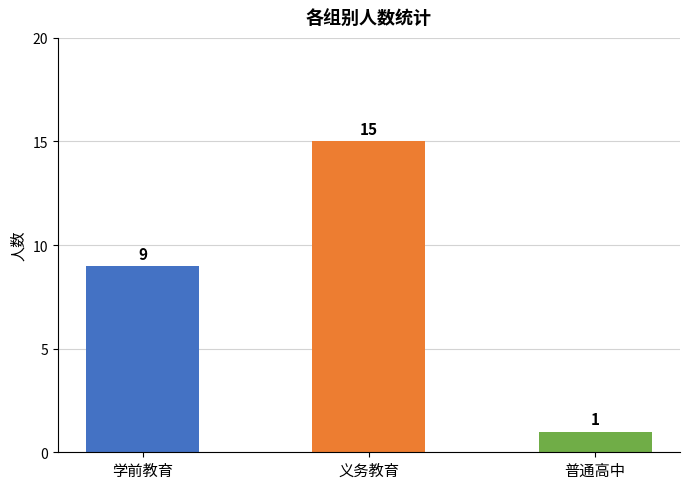

List the labels in order of value, largest first.

义务教育, 学前教育, 普通高中